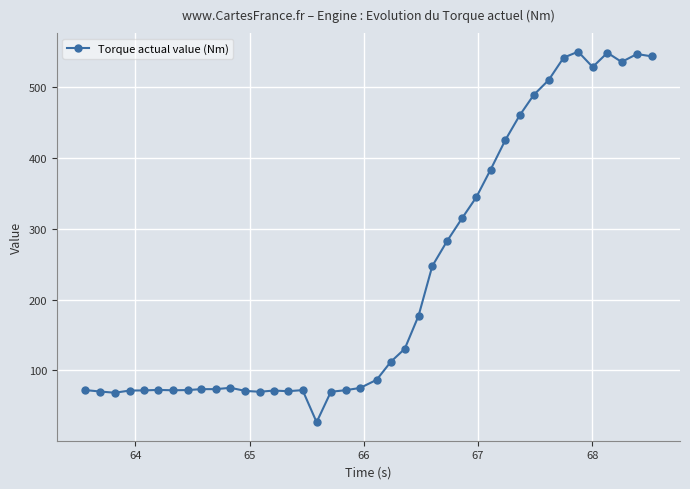

True or false: there are more than 2 points higher than both neighbors.

True